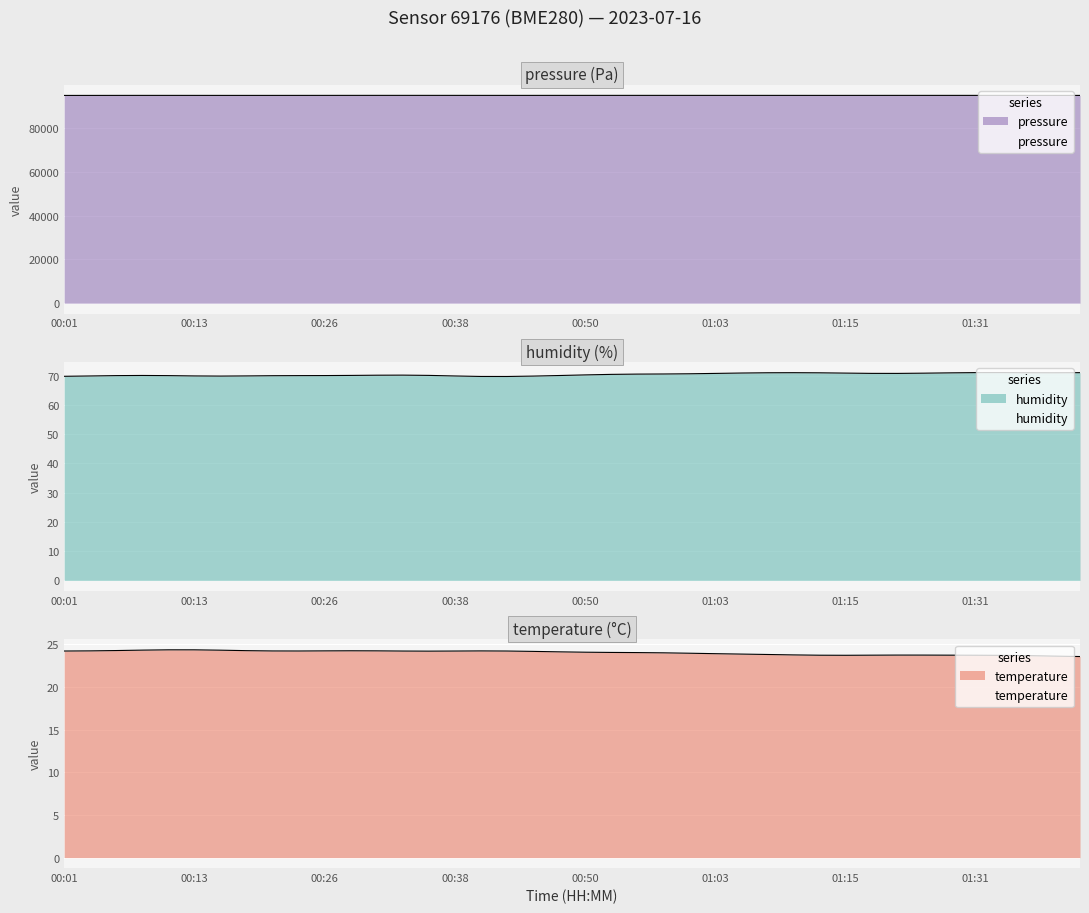

What is the highest value of the pressure series?

94909.2